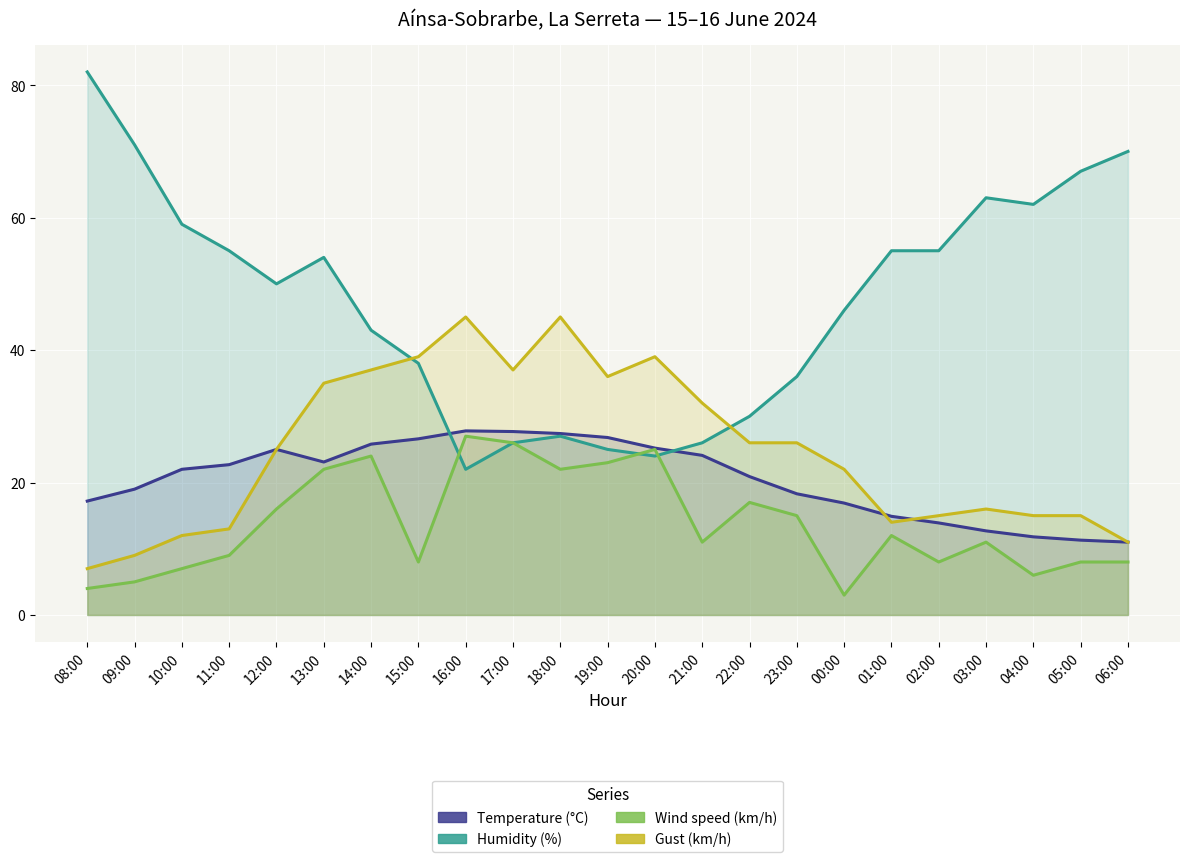

Where does the Gust (km/h) series first go above 25?

13:00